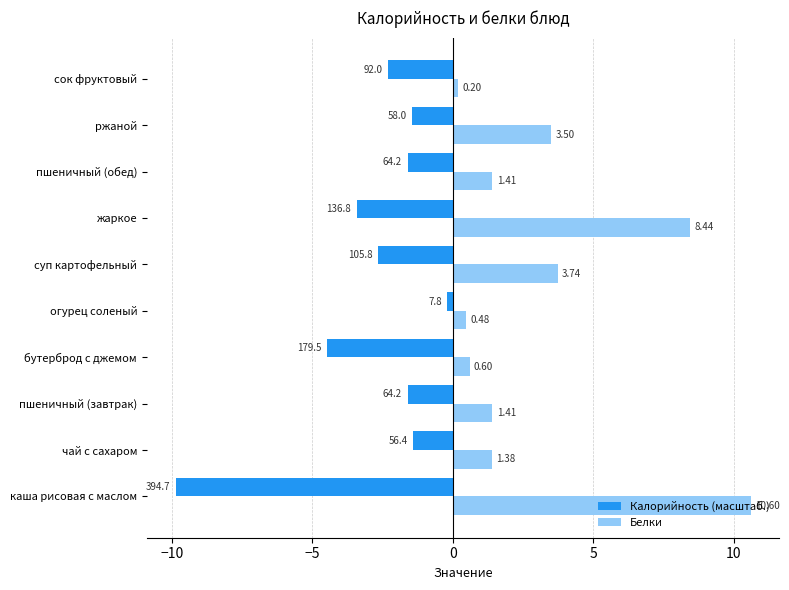

At how many categories does at least one series exceed -2?

10